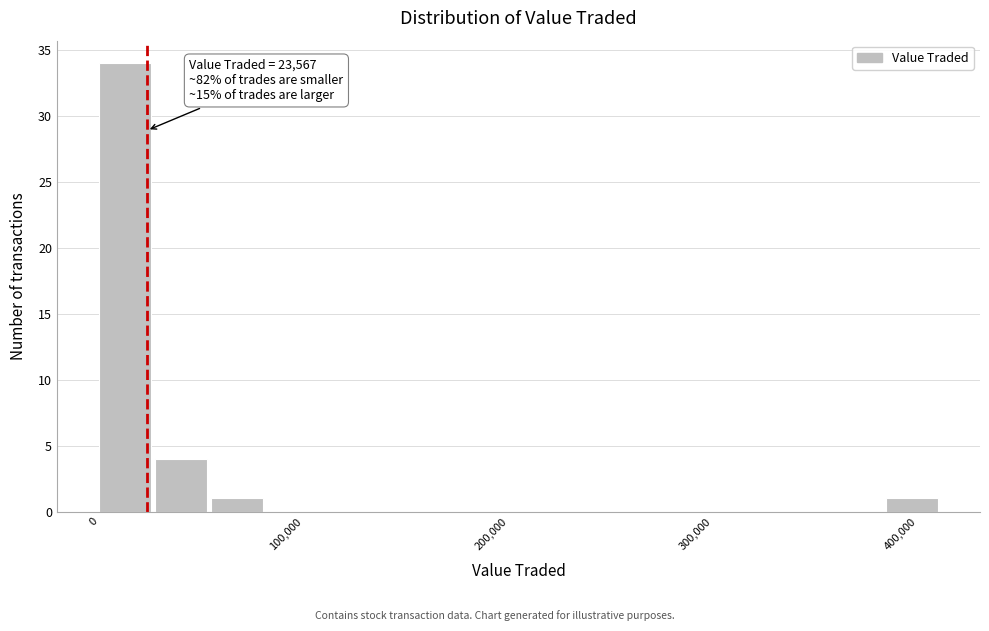

Read against the x-axis, roughly where is the centre of the tallest bar?

10000